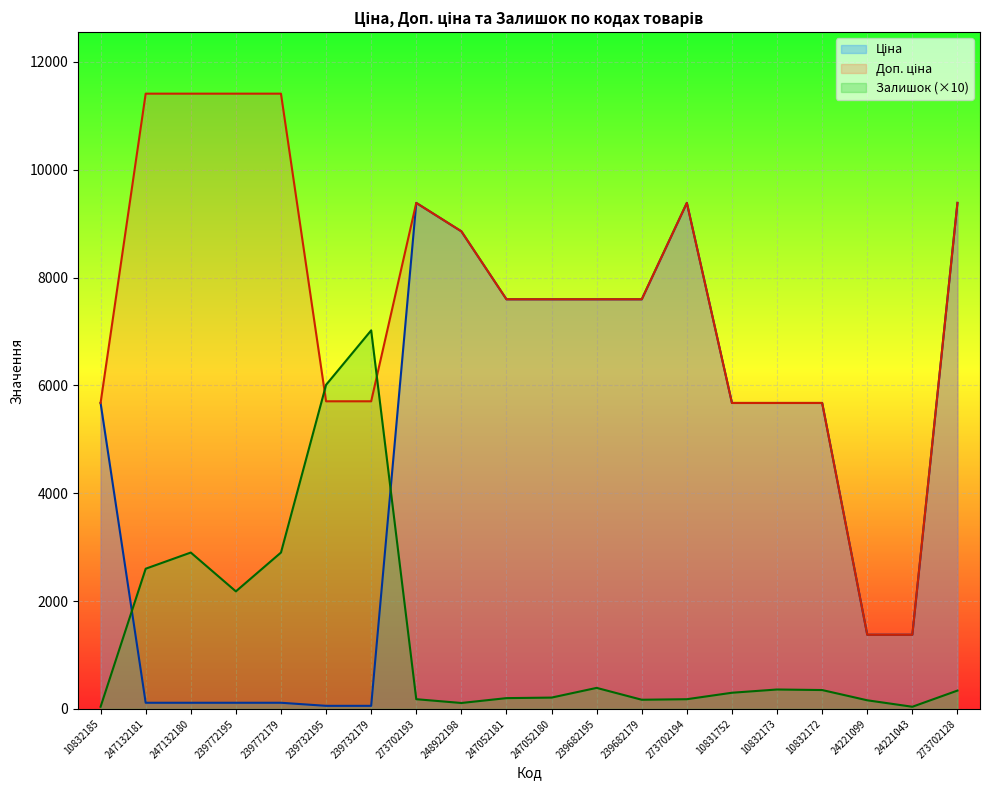

Which series has the largest total across all categories?

Доп. ціна